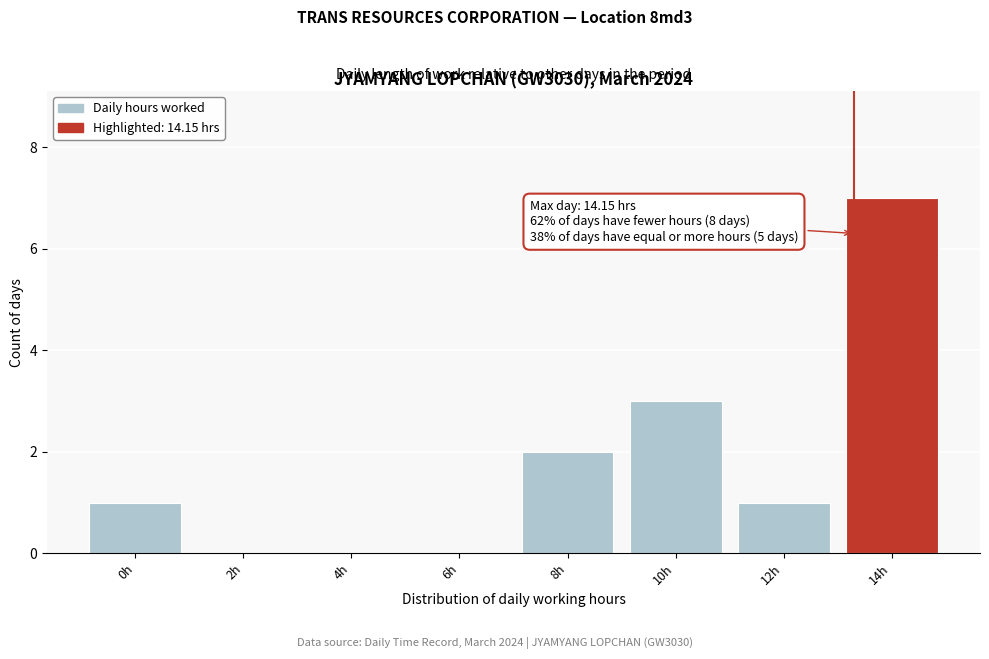

Reading left to right, transcribe all the data shown in this chart.

0h=1	2h=0	4h=0	6h=0	8h=2	10h=3	12h=1	14h=7